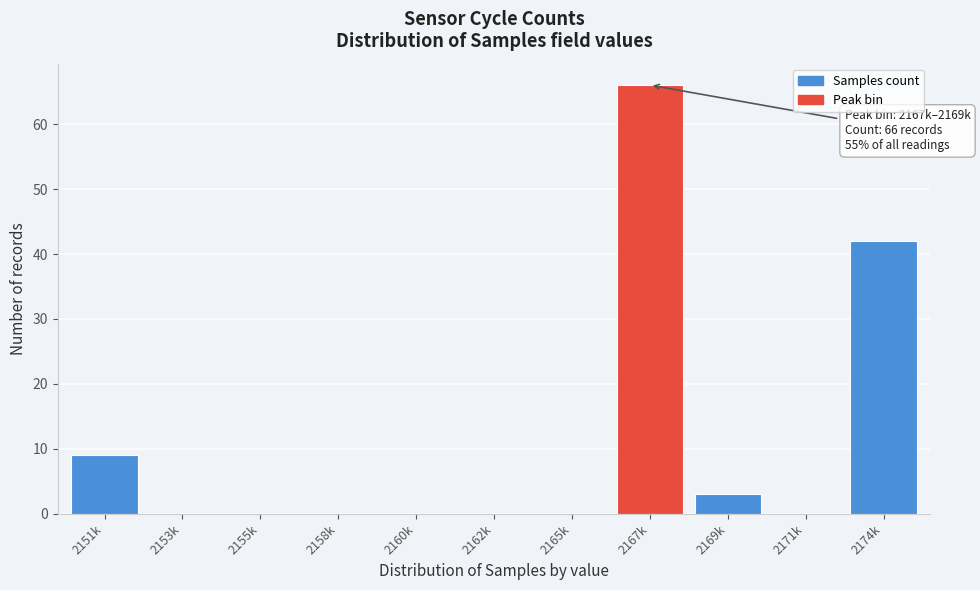

Reading left to right, extract all data points from this chart.

2151k=9	2153k=0	2155k=0	2158k=0	2160k=0	2162k=0	2165k=0	2167k=66	2169k=3	2171k=0	2174k=42